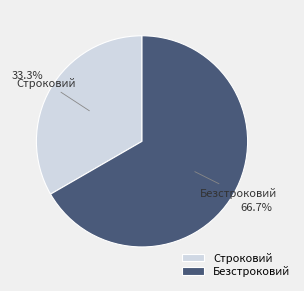

To the nearest percent, what is the average slice percentage?

50%